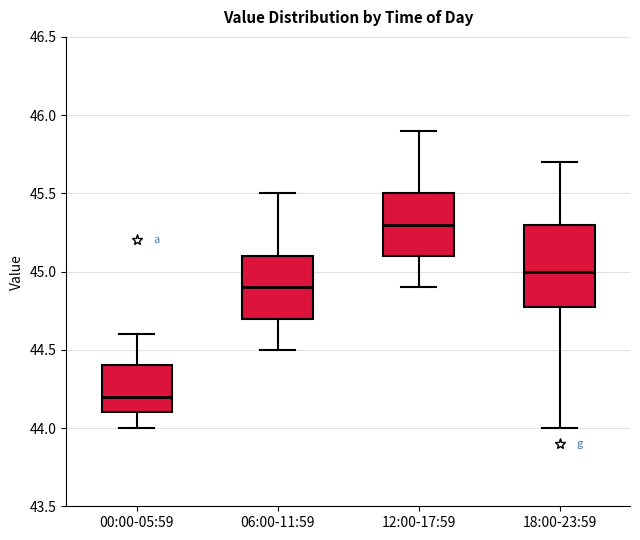

Where does the lower whisker of the box for 00:00-05:59 end on the y-axis? The values are not printed on the chart, so give them approximately, as read against the axis.

44.0